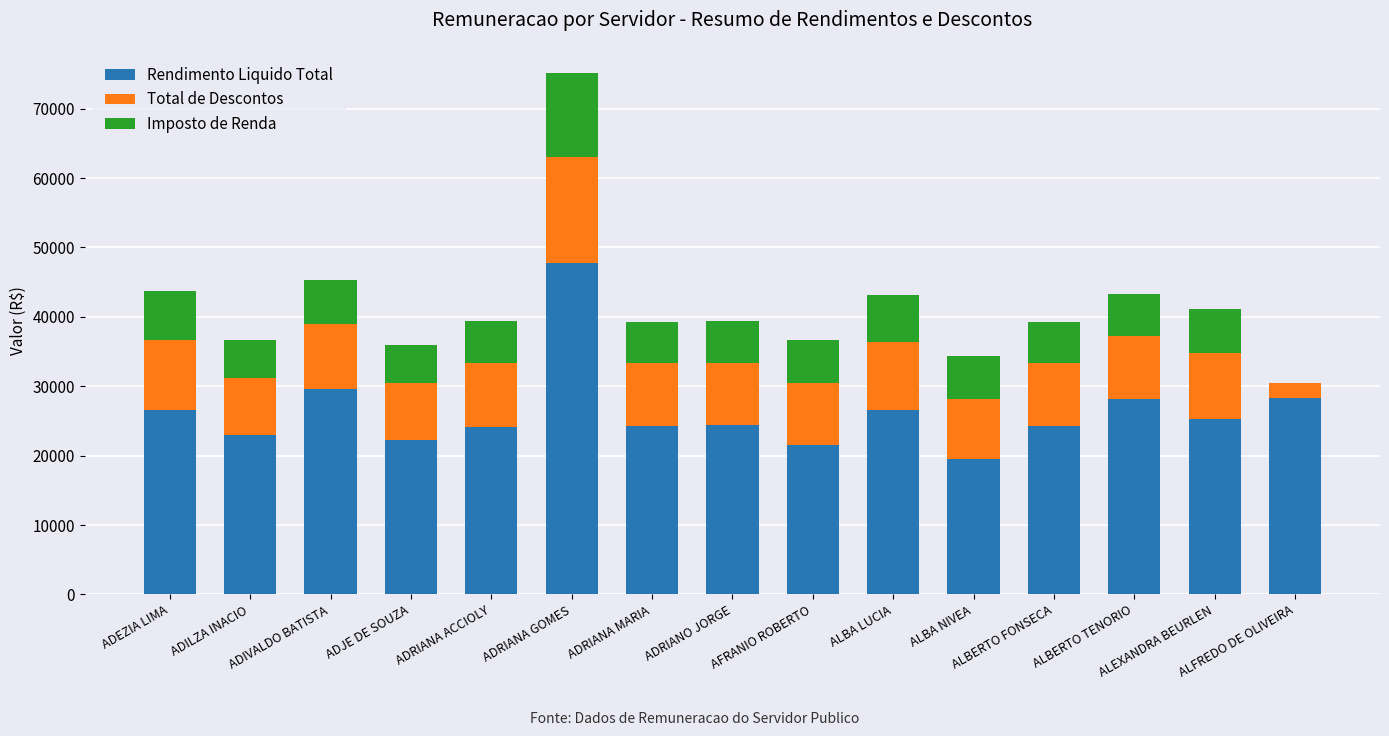

Is it true that Rendimento Liquido Total equals 22926.2 at ADILZA INACIO?

True